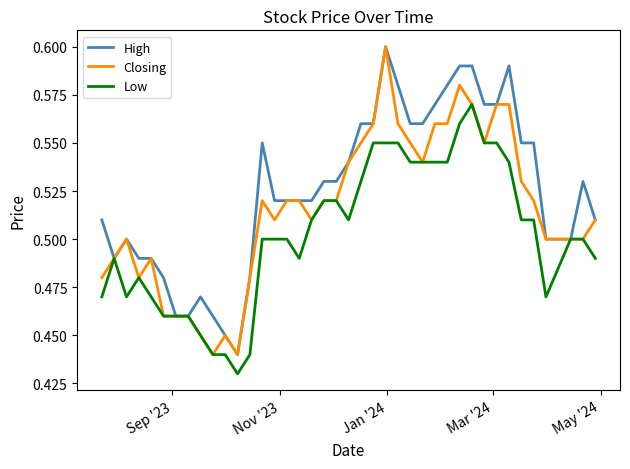

List the series in order of their overall mean, highest first.

High, Closing, Low